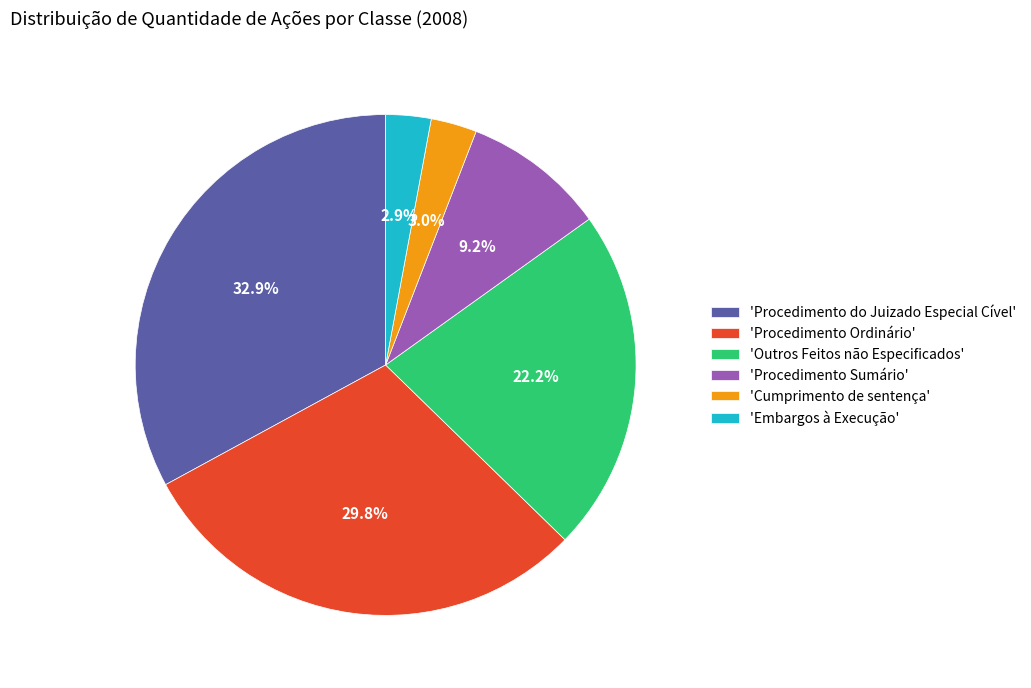

Does any single category account for the majority?

No